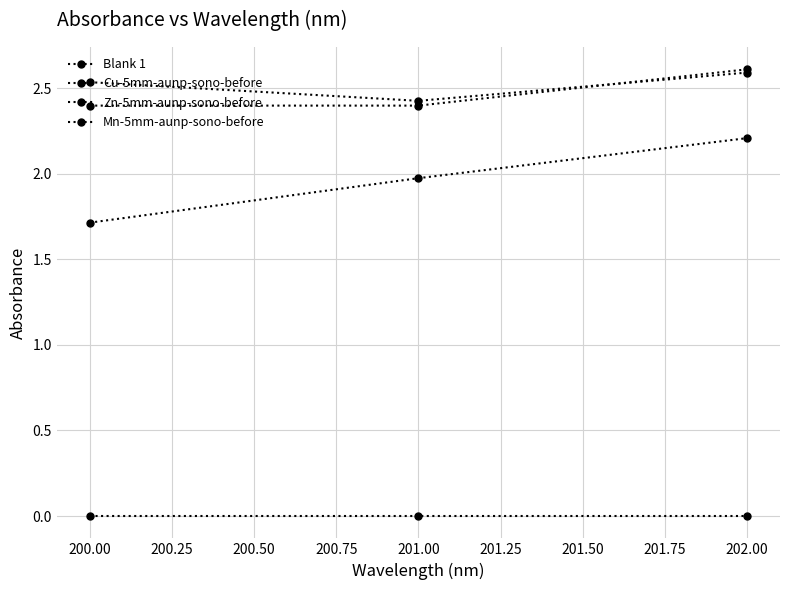

How many lines are shown in the chart?

4